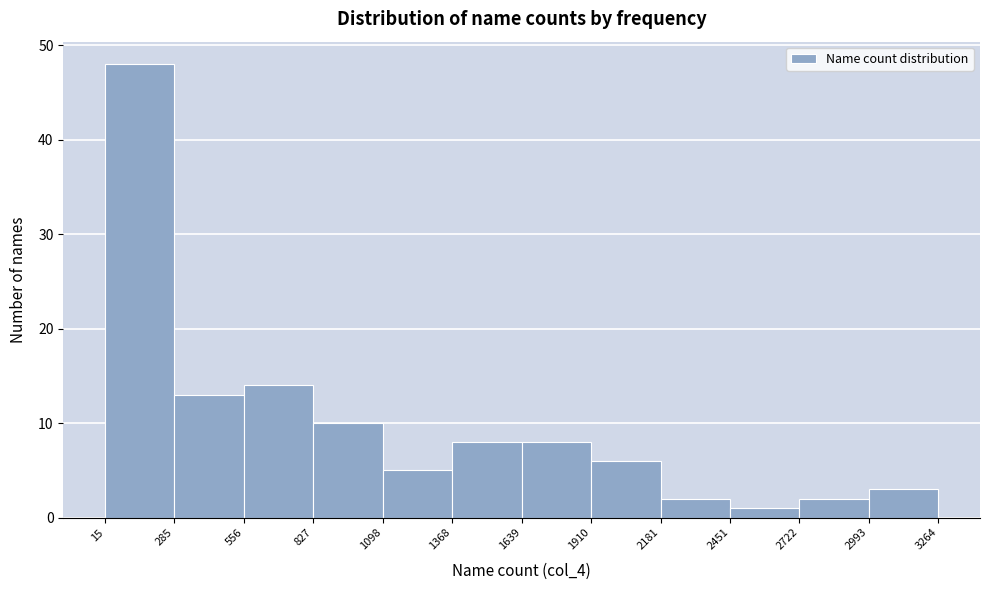

Reading left to right, list every bar in this chart as the range it spans on the x-axis followed by its height. The values are not printed on the chart, so give them approximately, as read against the axis.

15 to 285: 48
285 to 556: 13
556 to 827: 14
827 to 1098: 10
1098 to 1368: 5
1368 to 1639: 8
1639 to 1910: 8
1910 to 2181: 6
2181 to 2451: 2
2451 to 2722: 1
2722 to 2993: 2
2993 to 3264: 3